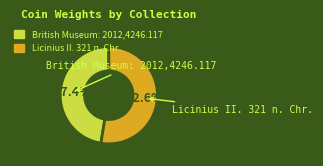

Combined, do British Museum: 2012,4246.117 and Licinius II. 321 n. Chr. account for over 50%?

Yes